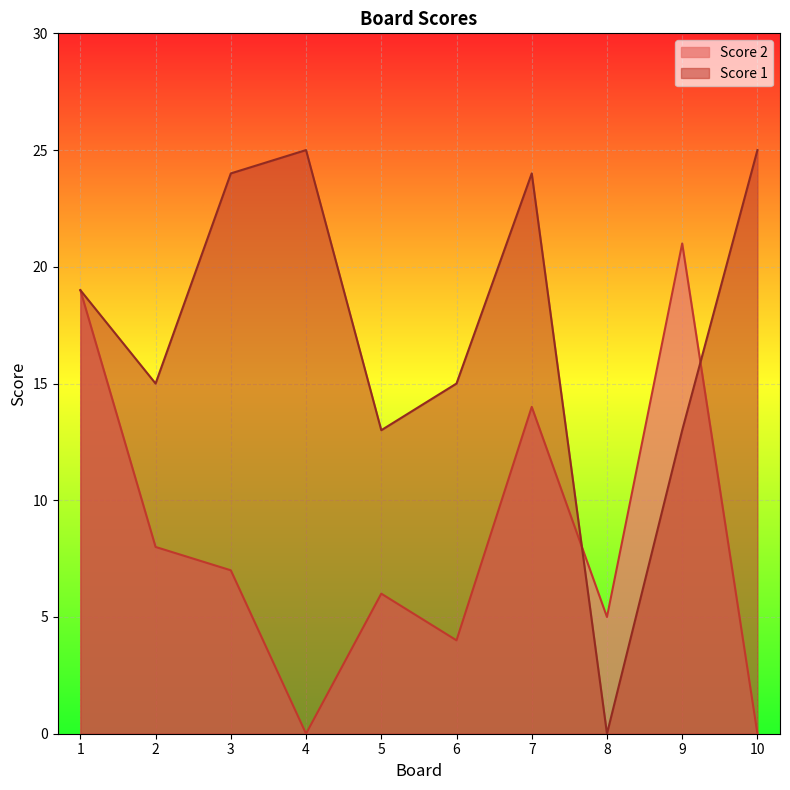

Reading right to left, list all the values displayed in this chart.

Score 2: 0	21	5	14	4	6	0	7	8	19
Score 1: 25	13	0	24	15	13	25	24	15	19